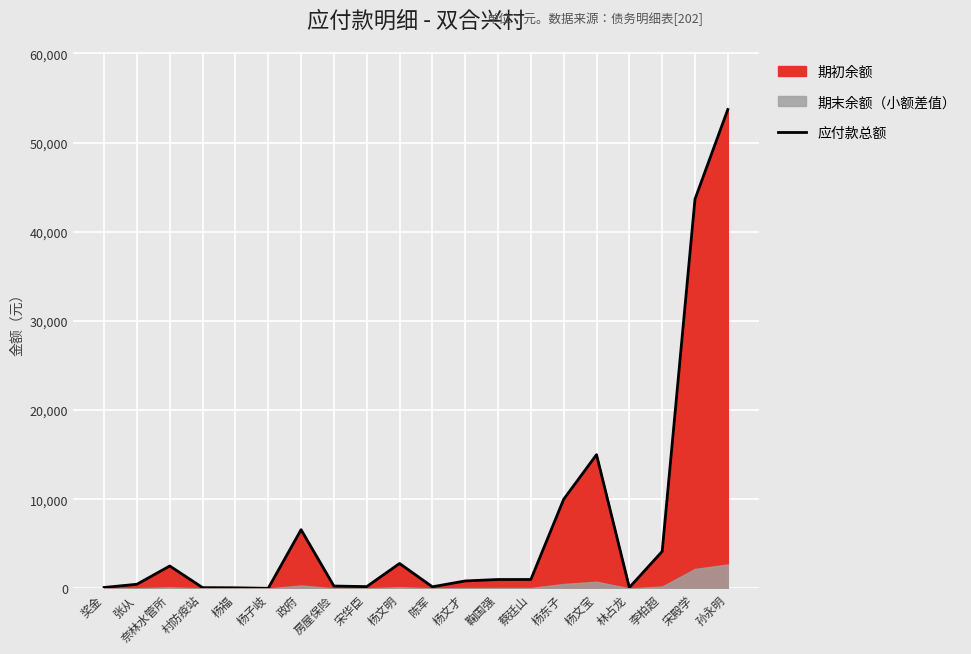

How many points are higher than both their immediate neighbors (excluding endpoints)?

4